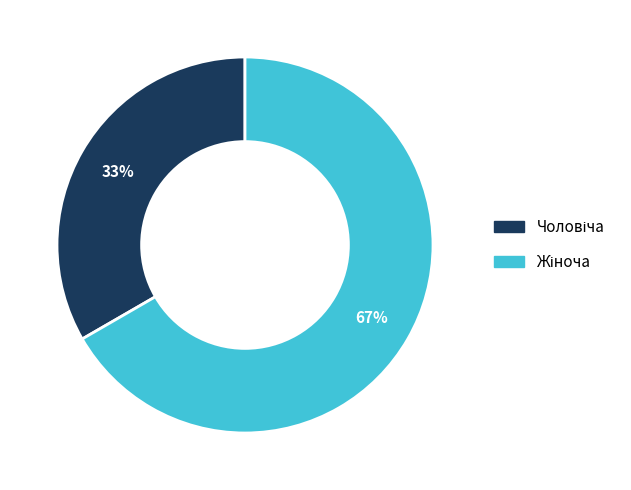

To the nearest percent, what is the average slice percentage?

50%